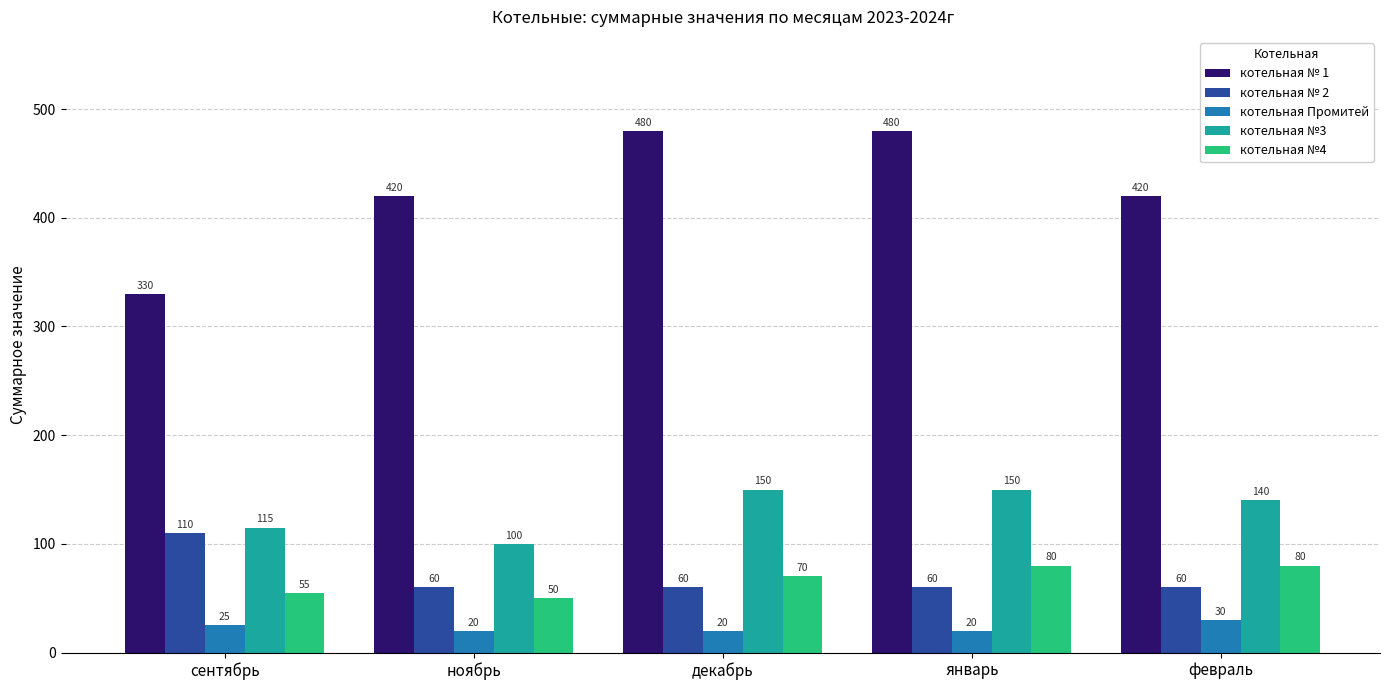

What is the value of the котельная №3 bar at the 5th from the left?

140